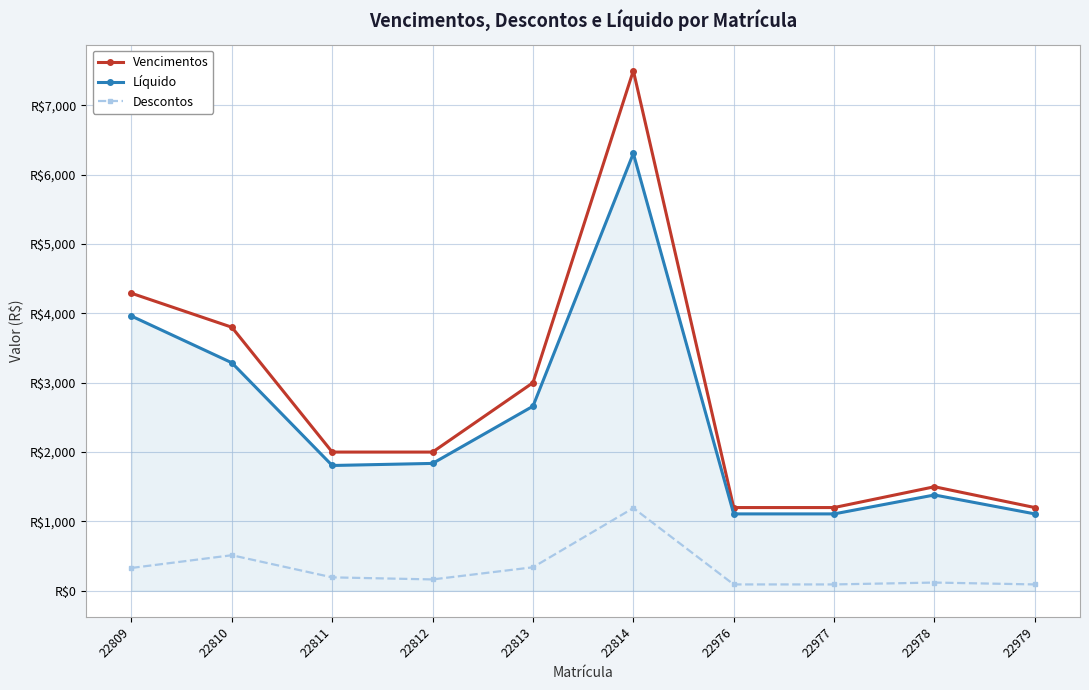

What are all the series names shown in the legend?

Vencimentos, Líquido, Descontos